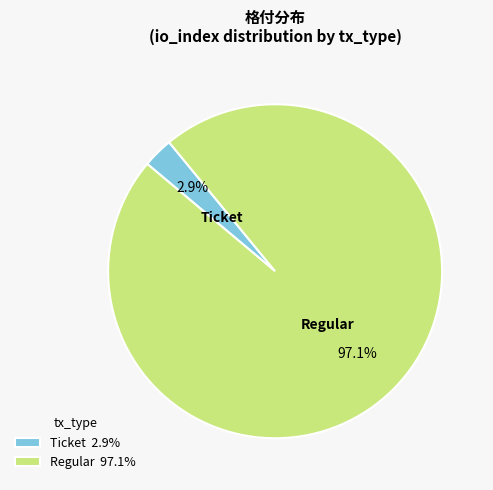

Is there a majority slice in this chart?

Yes